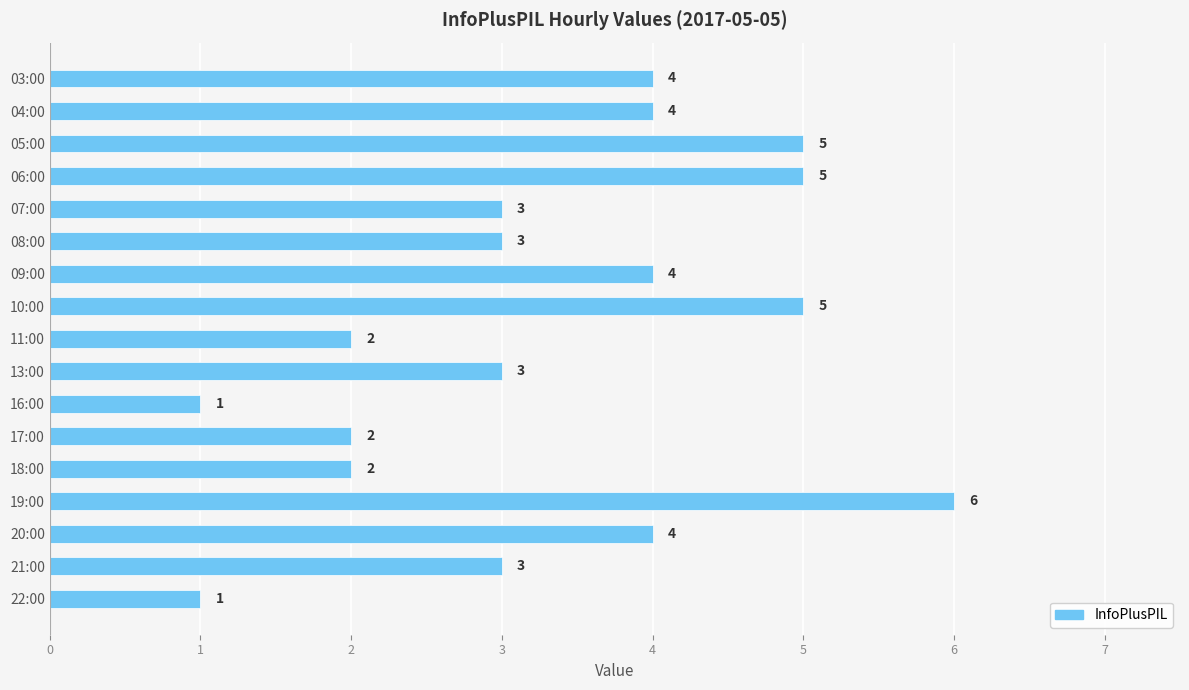

What is the minimum value shown in the chart?

1